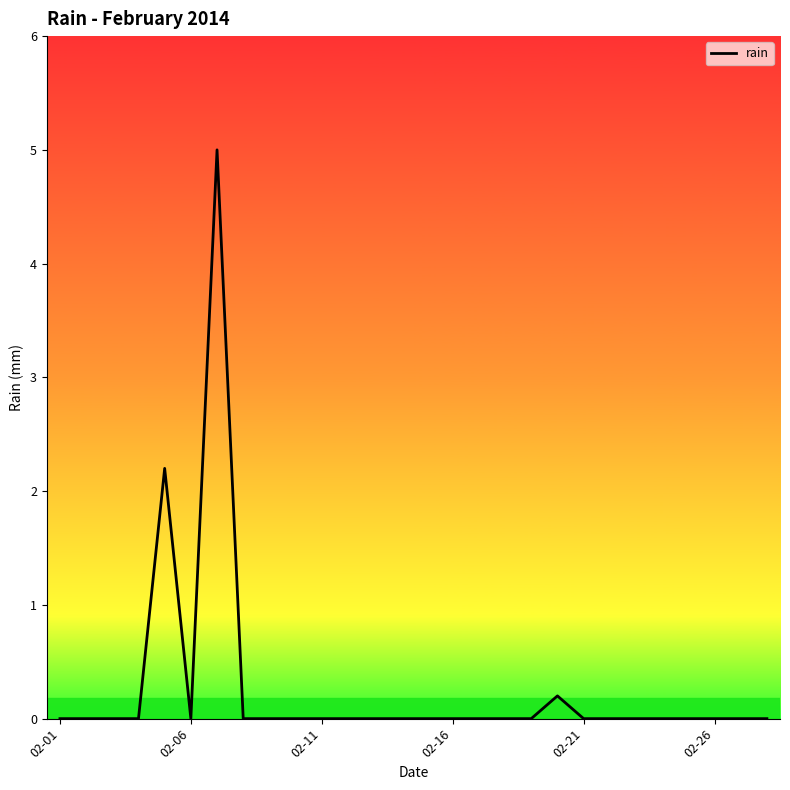

What is the maximum value shown in the chart?

5.0